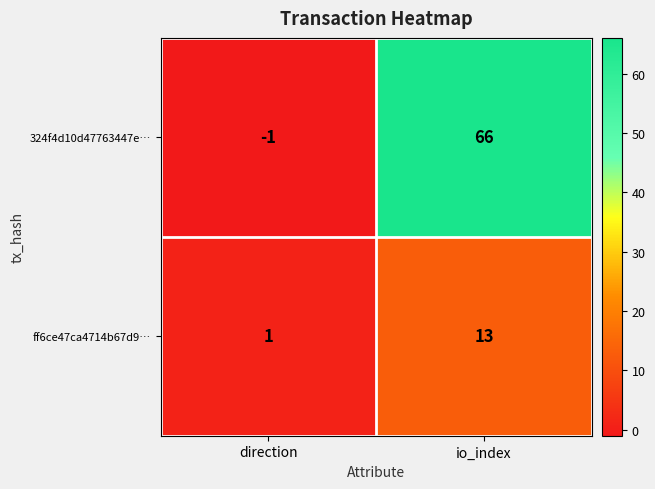

How many categories are shown in the chart?

2